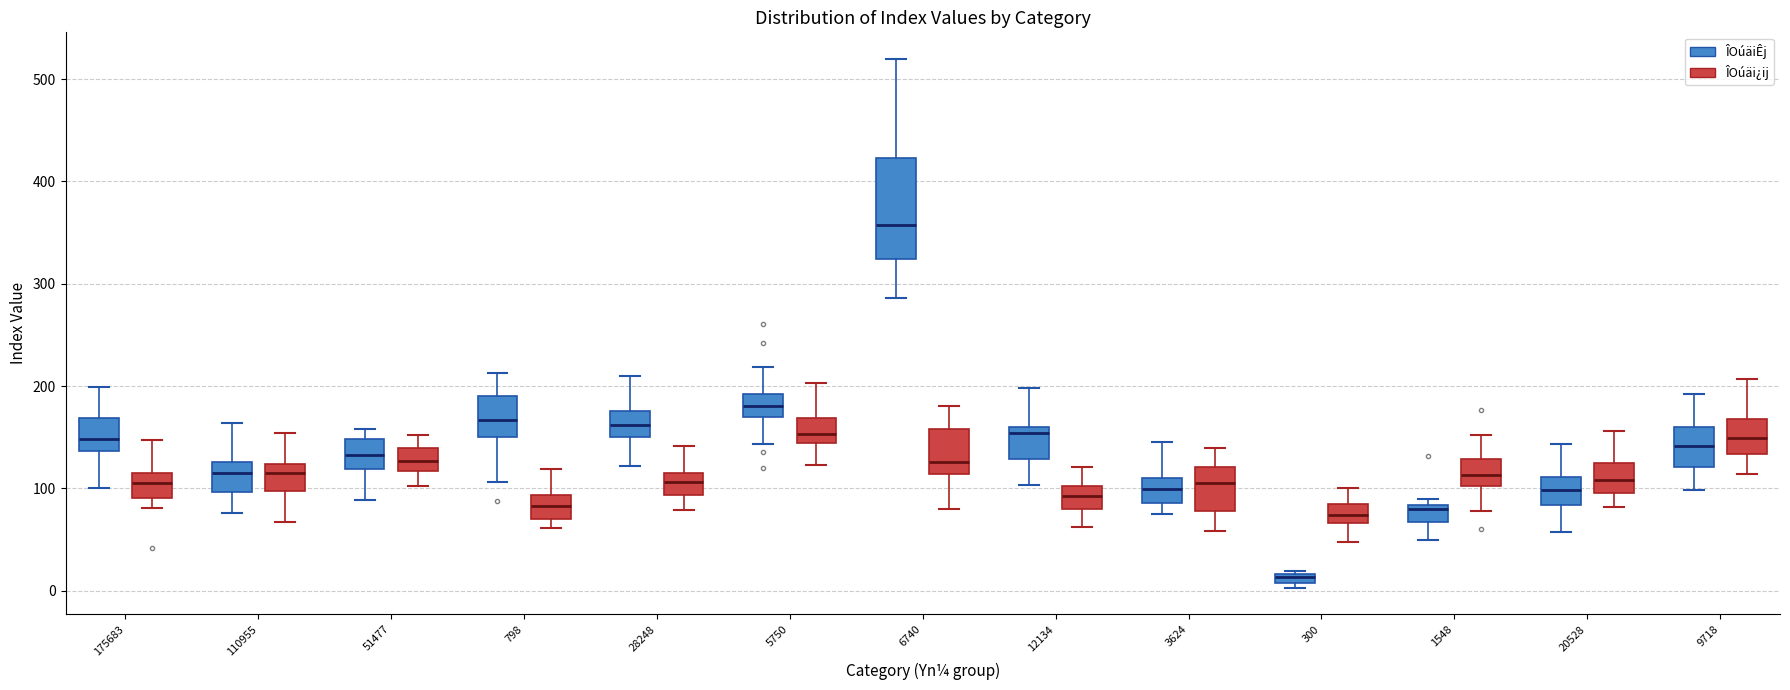

Where is the lower edge of the box for 28248 (ÎOúäi¿ij) on the y-axis? The values are not printed on the chart, so give them approximately, as read against the axis.

90